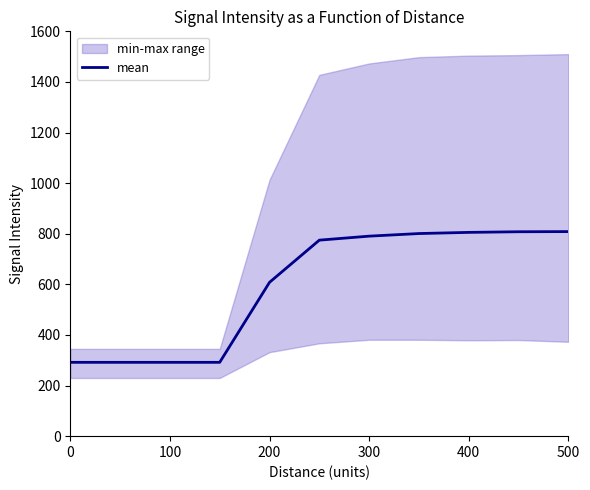

Where is mean nearest to the value 550?

200